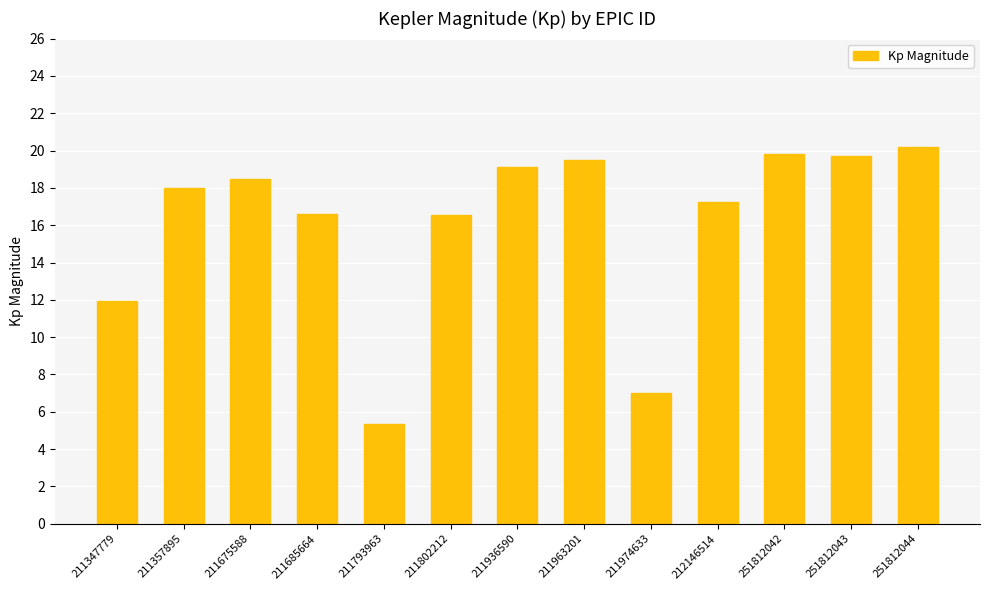

Which has a higher value, 211675588 or 211974633?

211675588